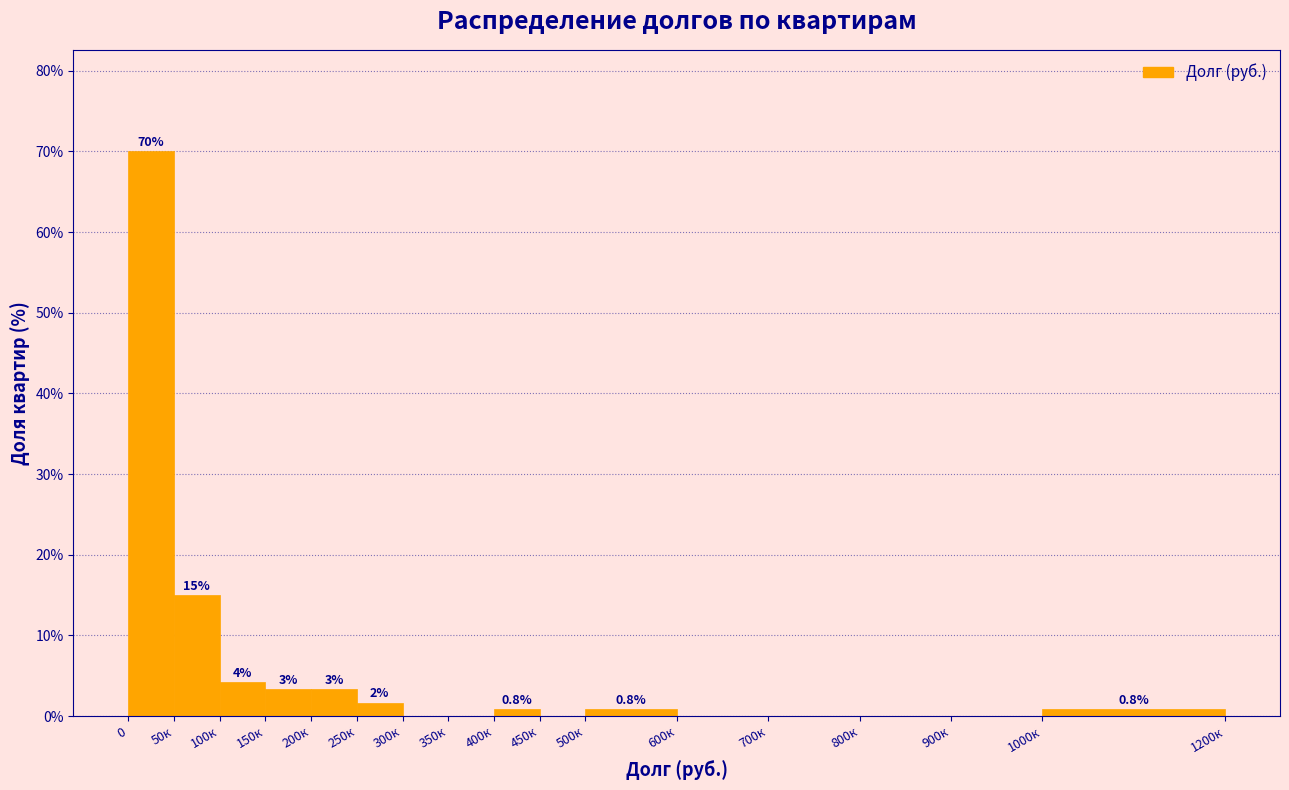

The chart shows a value of 15.0 at 50к. True or false?

True